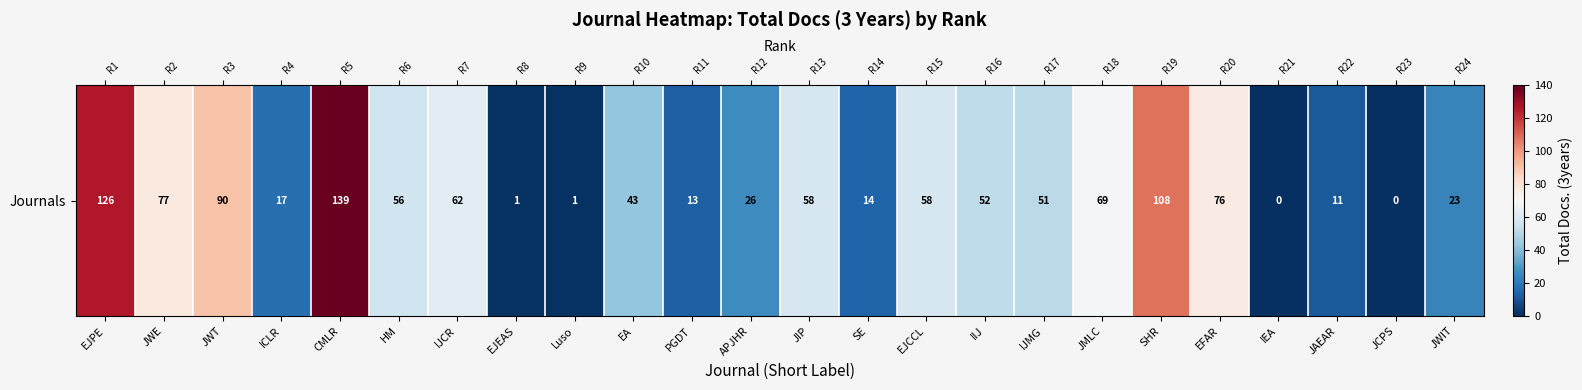

At which category does the chart reach its minimum across all series?

IEA